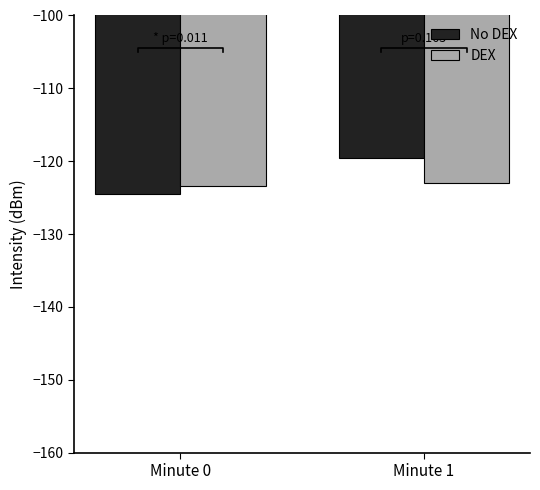

What is the maximum value shown in the chart?

-119.5